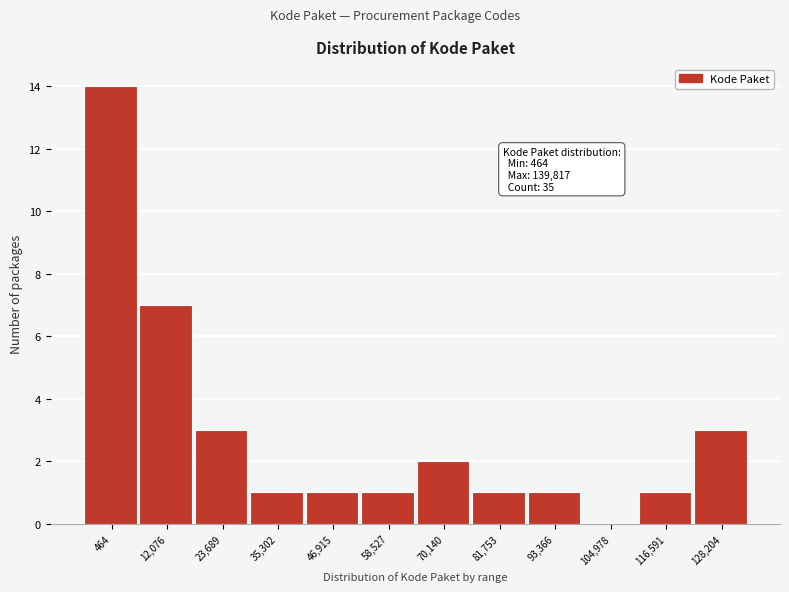

Reading left to right, extract all data points from this chart.

464=14	12,076=7	23,689=3	35,302=1	46,915=1	58,527=1	70,140=2	81,753=1	93,366=1	104,978=0	116,591=1	128,204=3